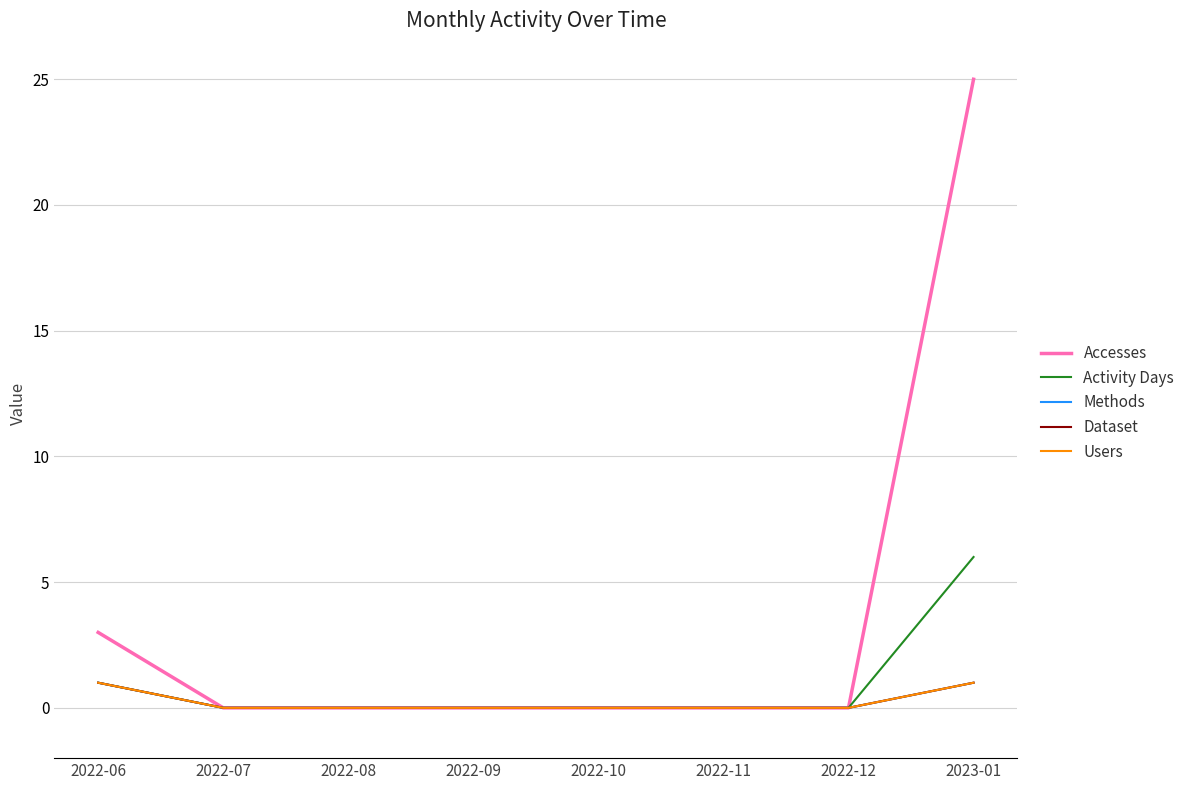

True or false: Activity Days and Dataset cross at least once.

False